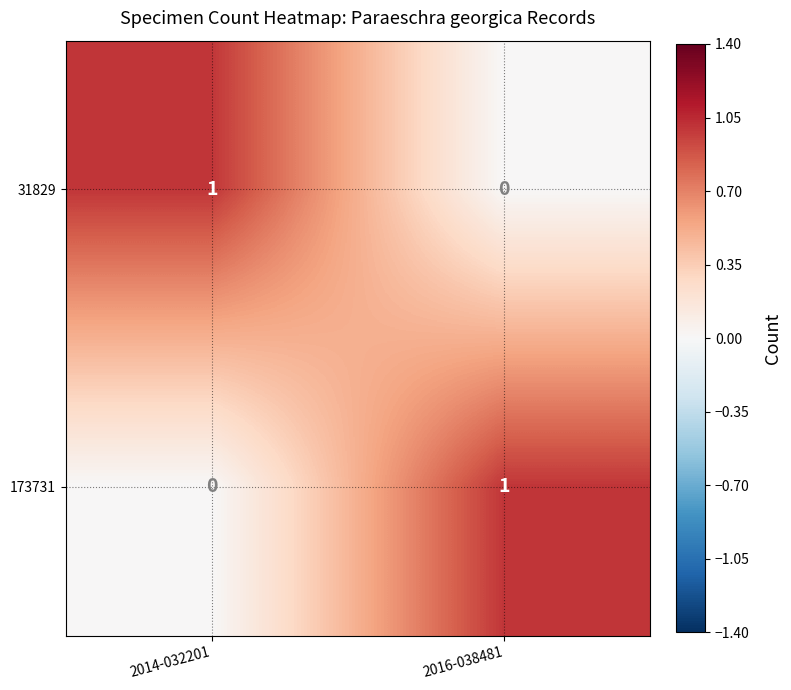

How many values in 173731 are above zero?

1